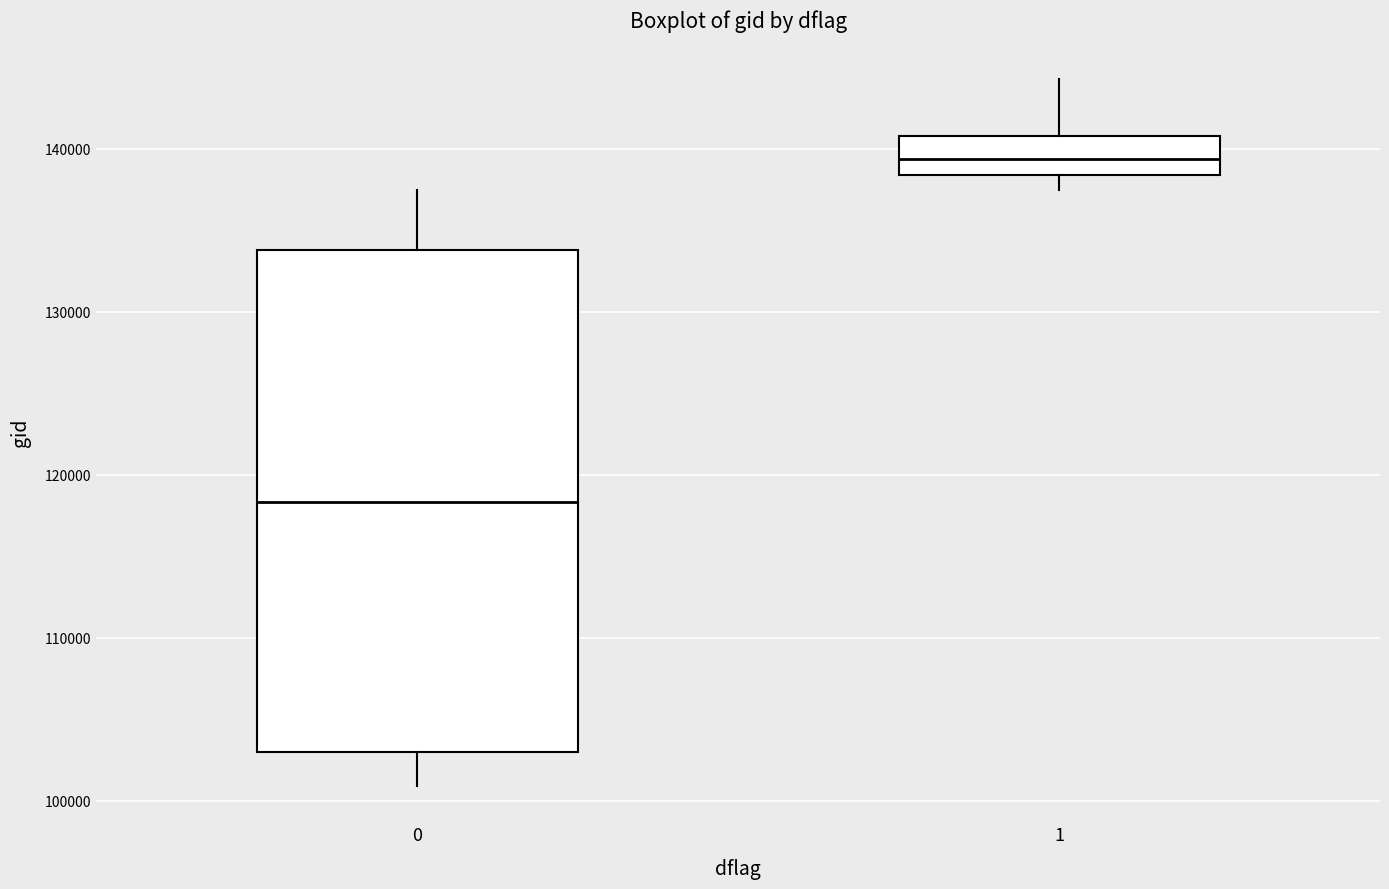

Reading left to right, read every box against the y-axis: the position of its median line, the range the box covers, and the ends of its whiskers. The values are not printed on the chart, so give them approximately, as read against the axis.

0: median 118000, box 103000 to 134000, whiskers 101000 to 137000
1: median 139000, box 138000 to 141000, whiskers 138000 (just below the box's lower edge) to 144000